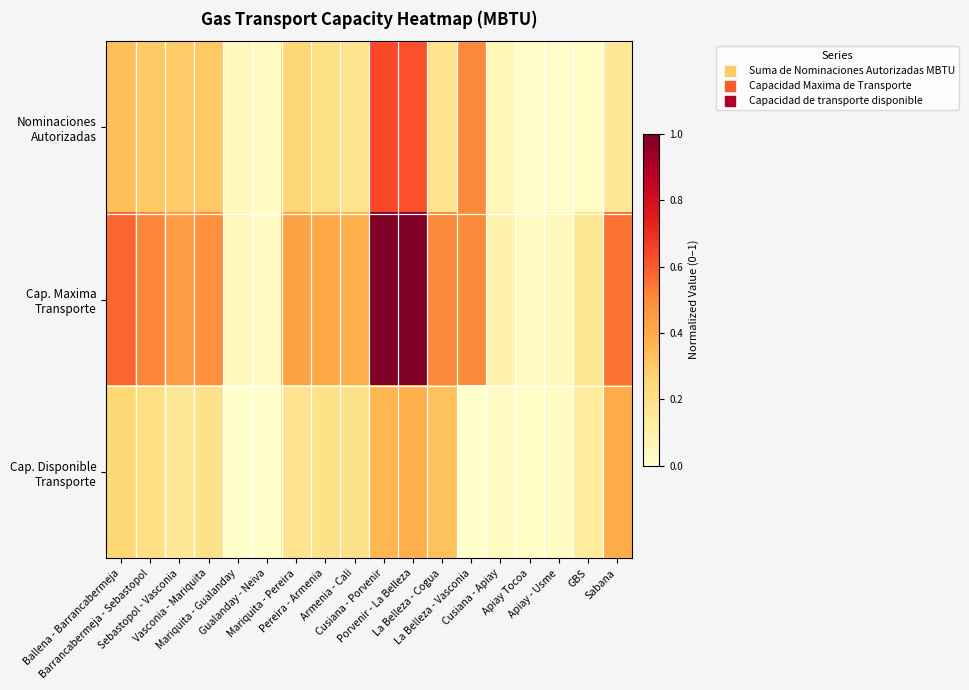

Which series has the widest spread of values?

Cap. Maxima Transporte